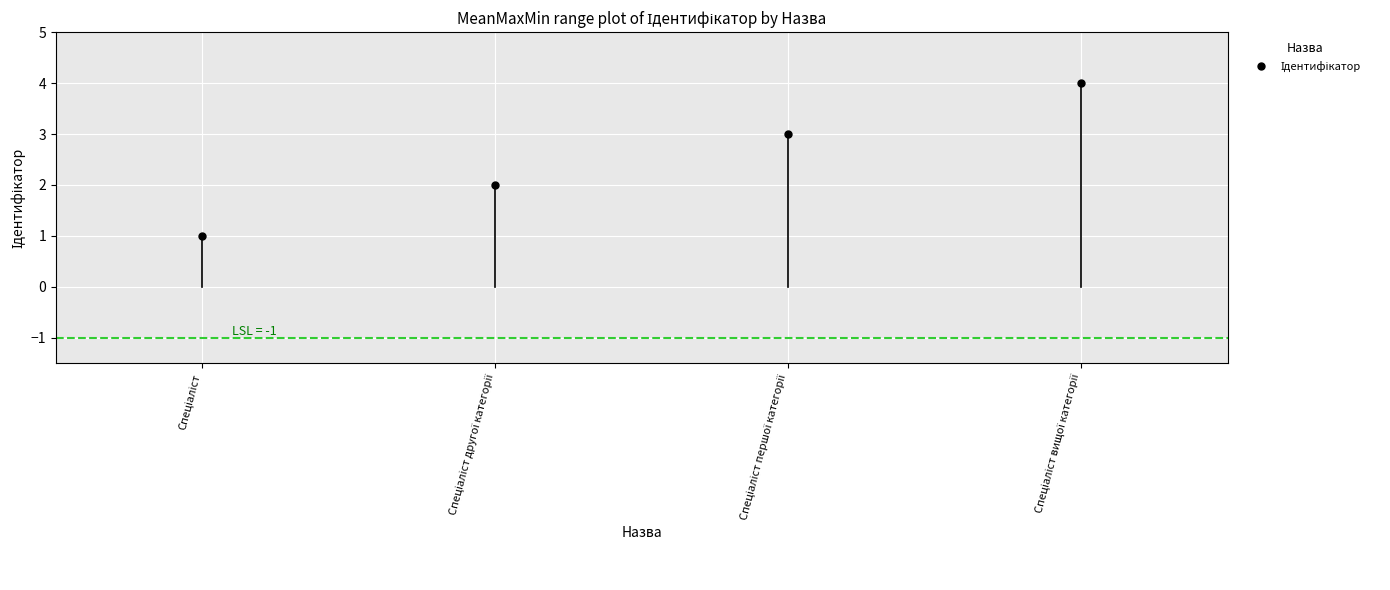

Which category has the highest value across all series?

Спеціаліст вищої категорії